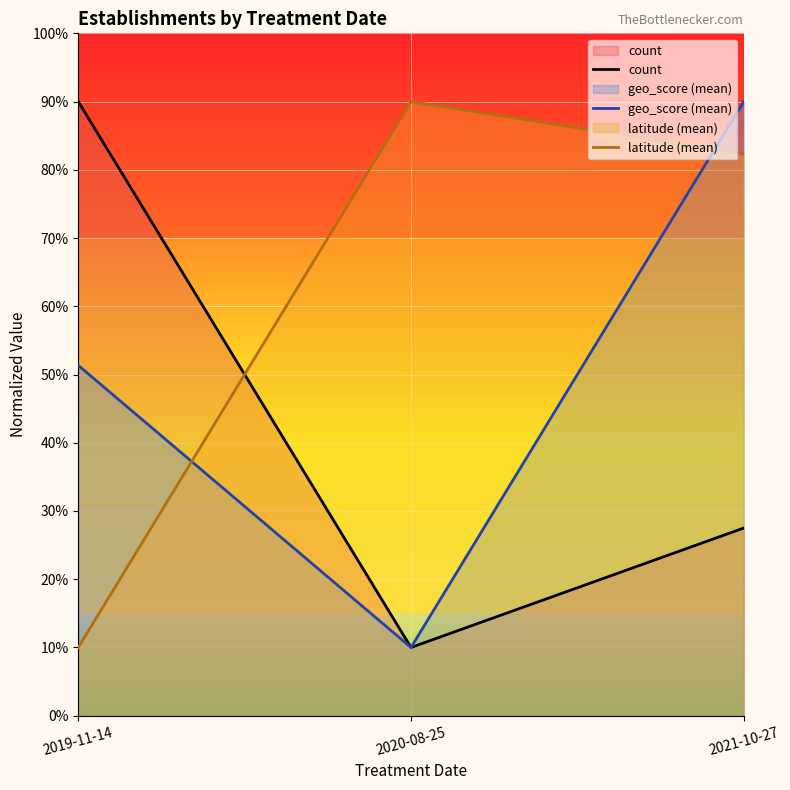

What is the label of the 2nd point from the right?

2020-08-25